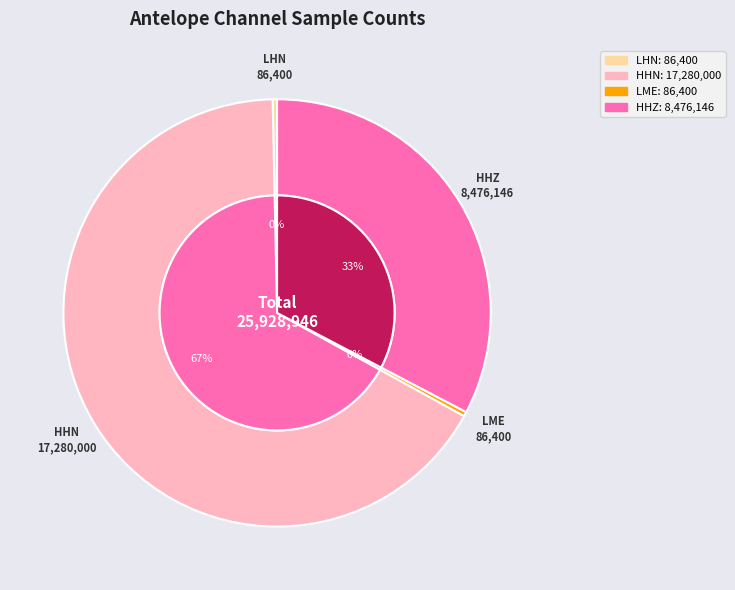

How many segments does this pie chart have?

4